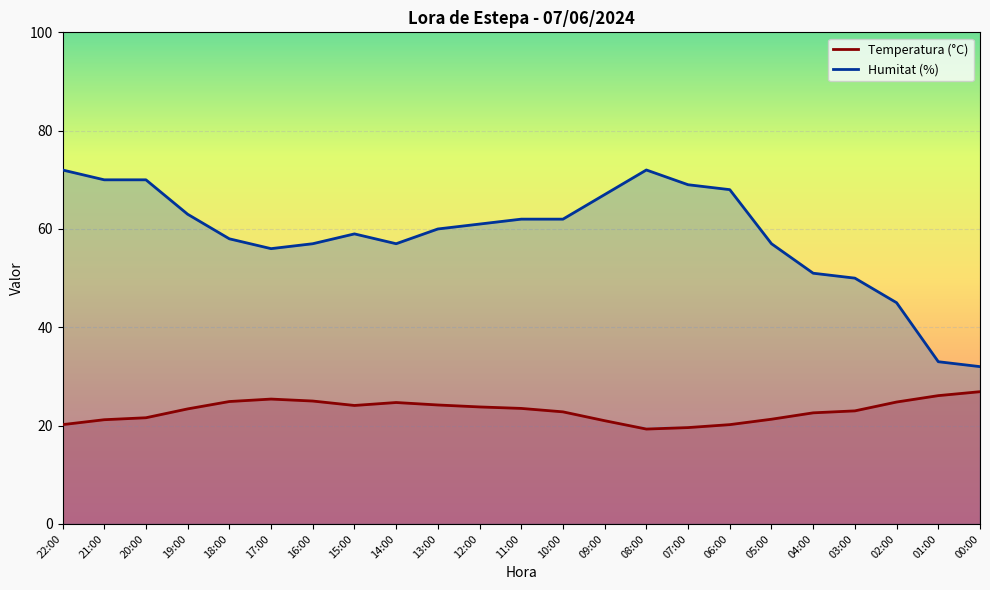

At which category does Temperatura (°C) reach its first local peak?

17:00